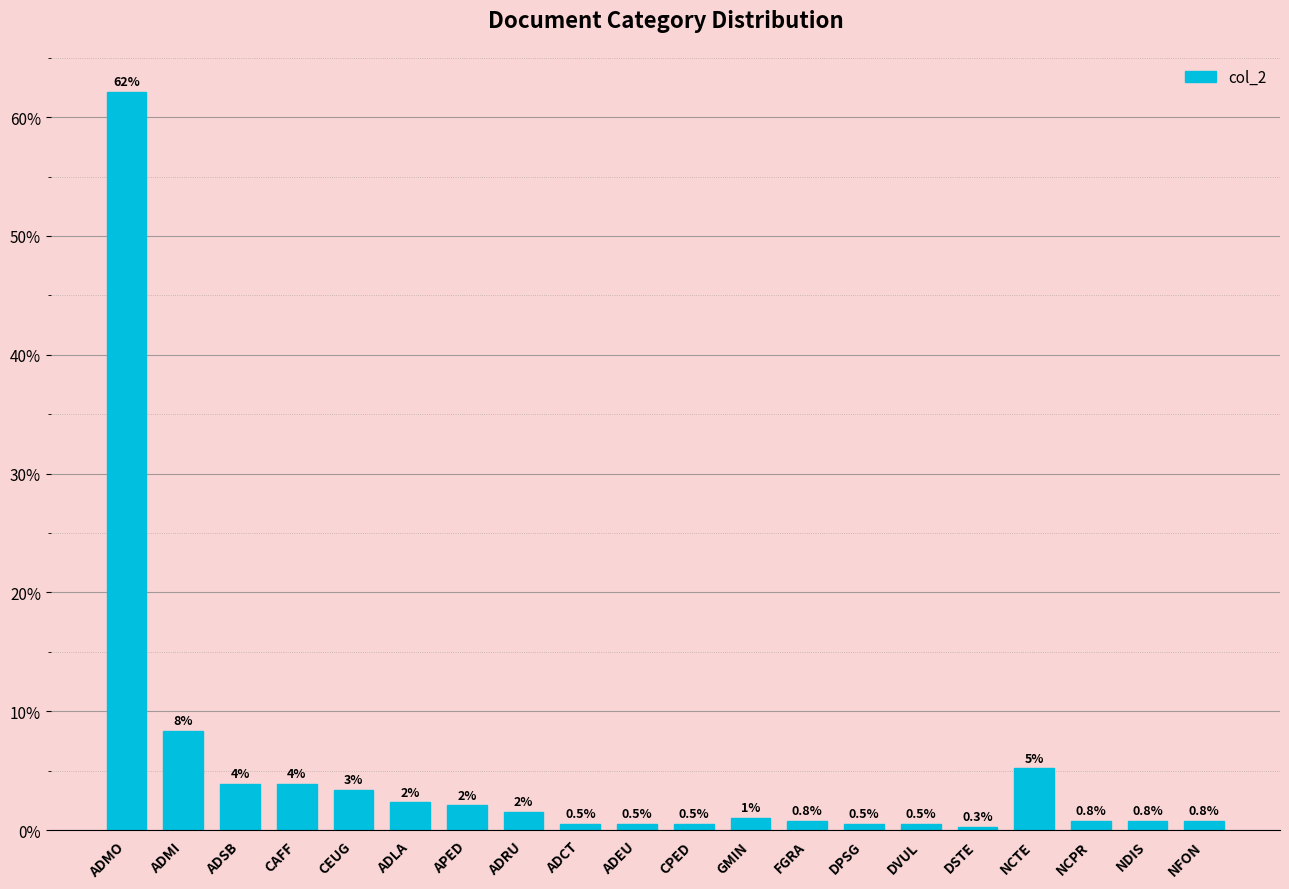

Are the bars horizontal?

No